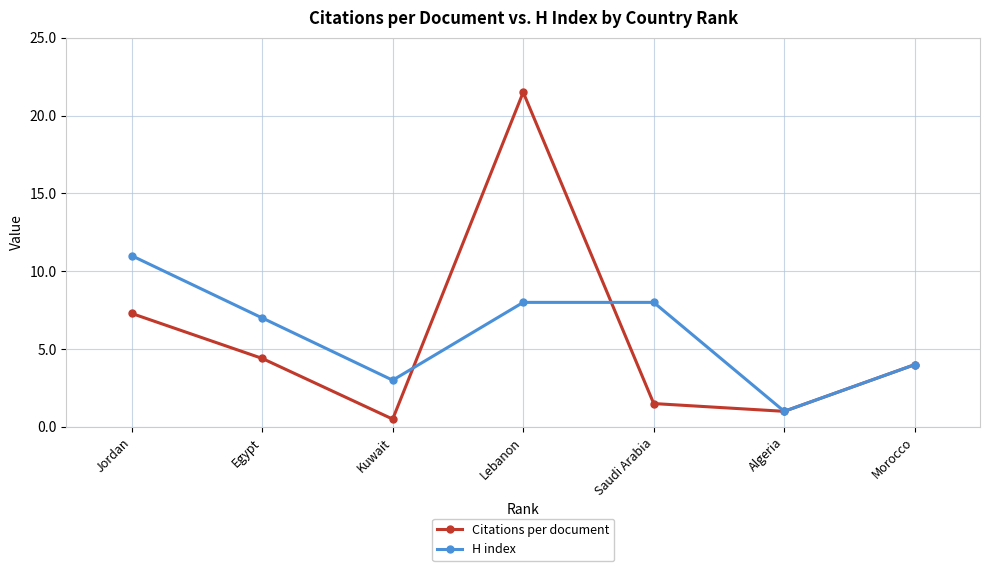

Between Kuwait and Lebanon, which series saw the biggest shift?

Citations per document